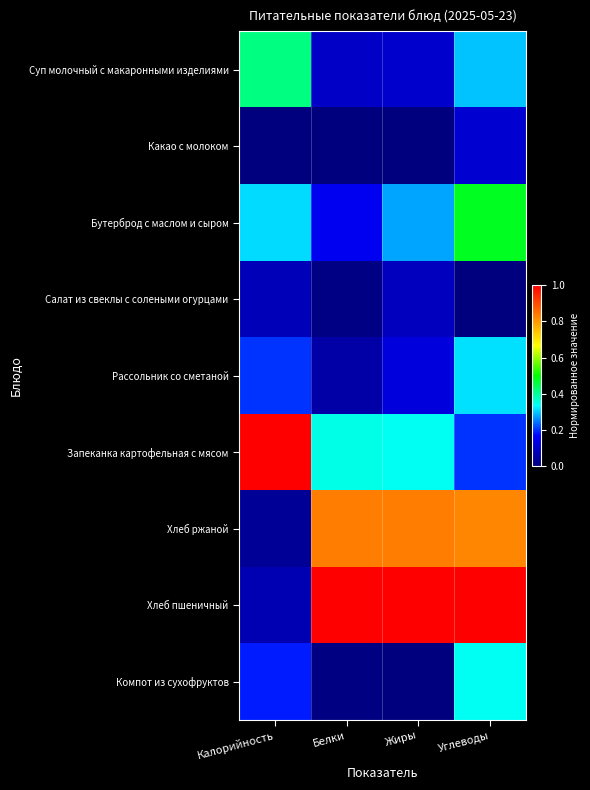

At Белки, list the series in order from smallest to largest.

Какао с молоком, Компот из сухофруктов, Салат из свеклы с солеными огурцами, Рассольник со сметаной, Суп молочный с макаронными изделиями, Бутерброд с маслом и сыром, Запеканка картофельная с мясом, Хлеб ржаной, Хлеб пшеничный